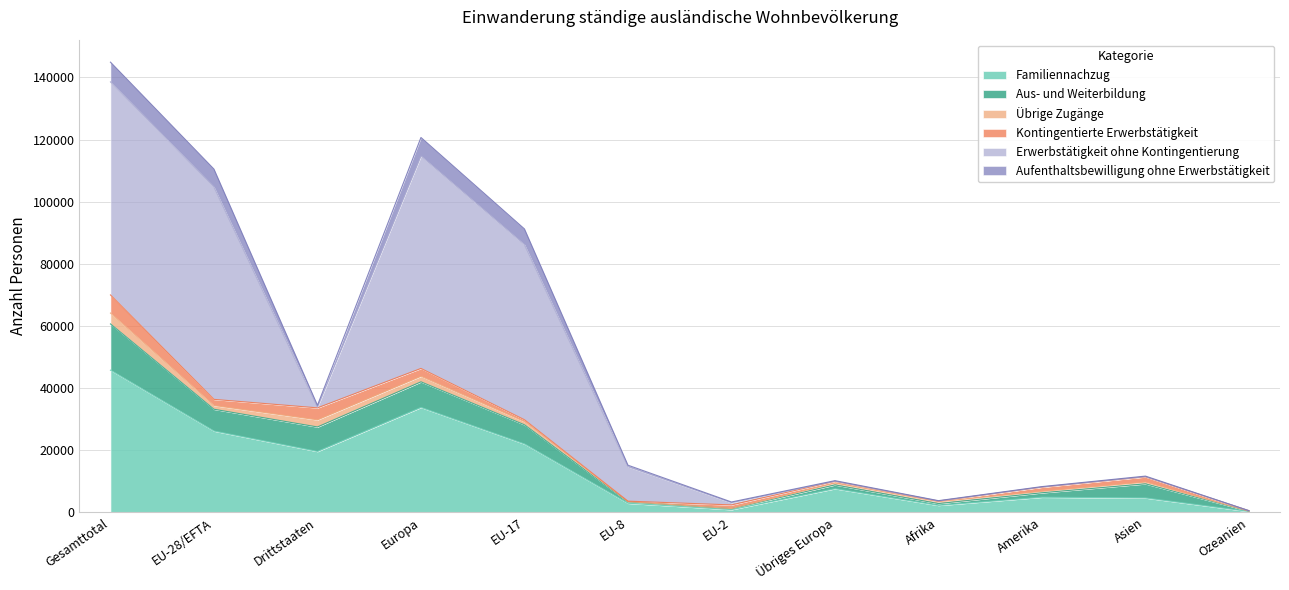

True or false: Aufenthaltsbewilligung ohne Erwerbstätigkeit and Familiennachzug intersect in this chart.

False